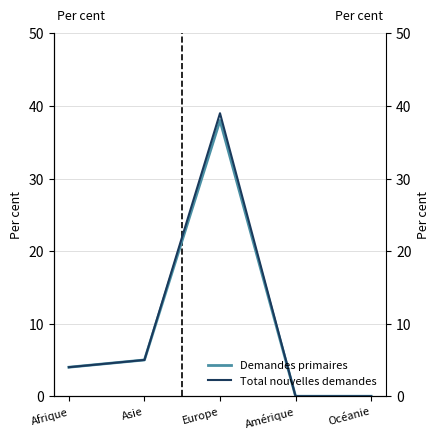

At which label is Demandes primaires closest to 19?

Asie